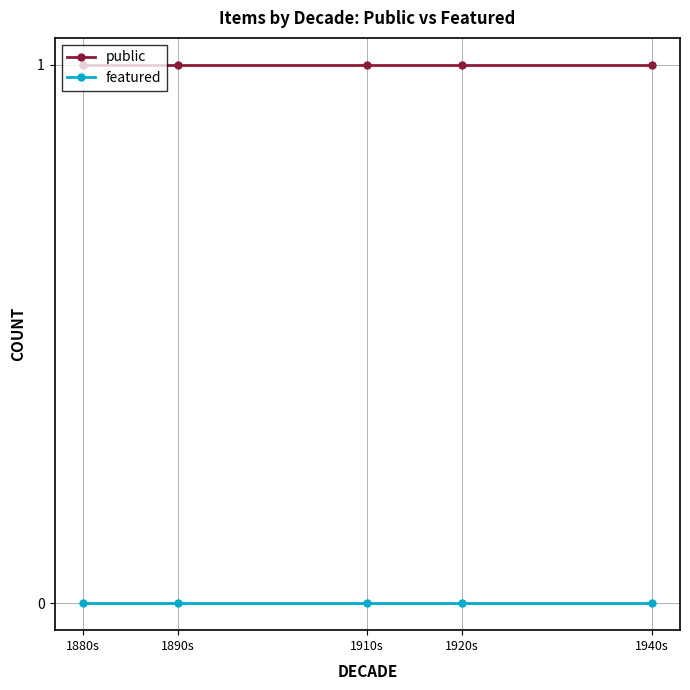

True or false: public and featured cross at least once.

False